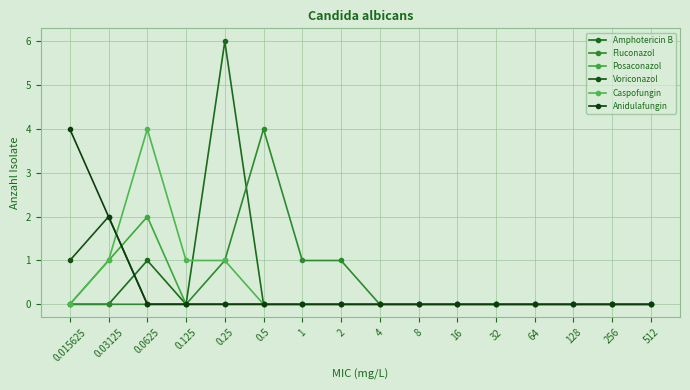

How many interior local peaks does the Caspofungin series have?

1